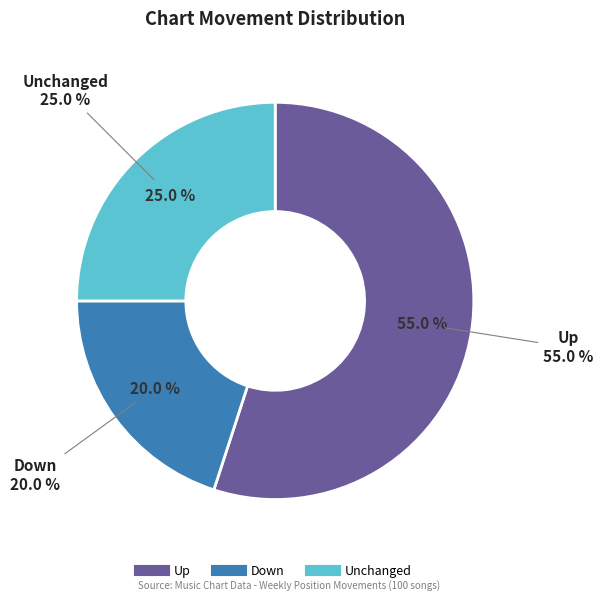

To the nearest percent, what is the average slice percentage?

33%